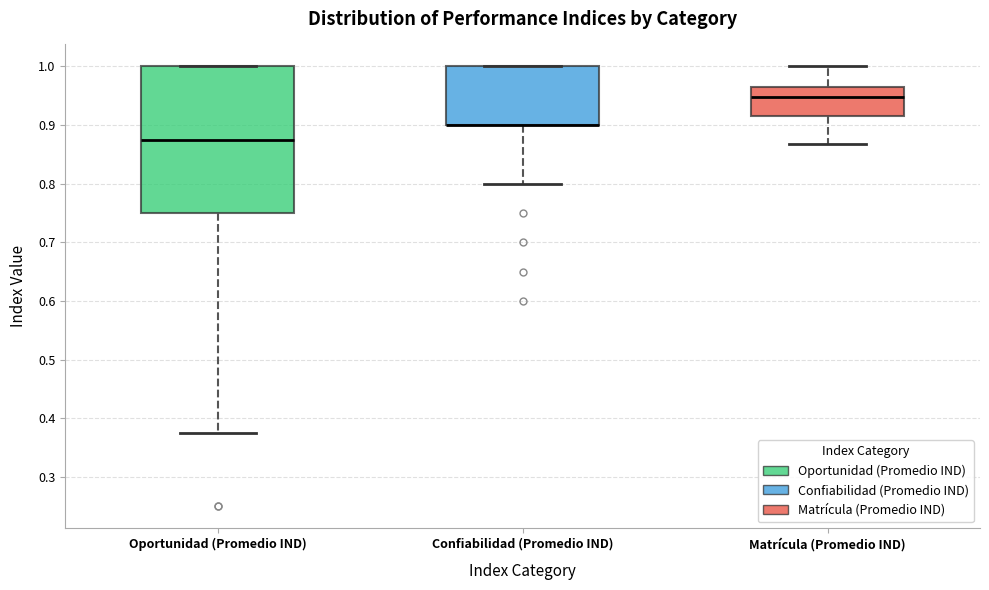

Where is the upper edge of the box for Confiabilidad (Promedio IND) on the y-axis? The values are not printed on the chart, so give them approximately, as read against the axis.

1.00